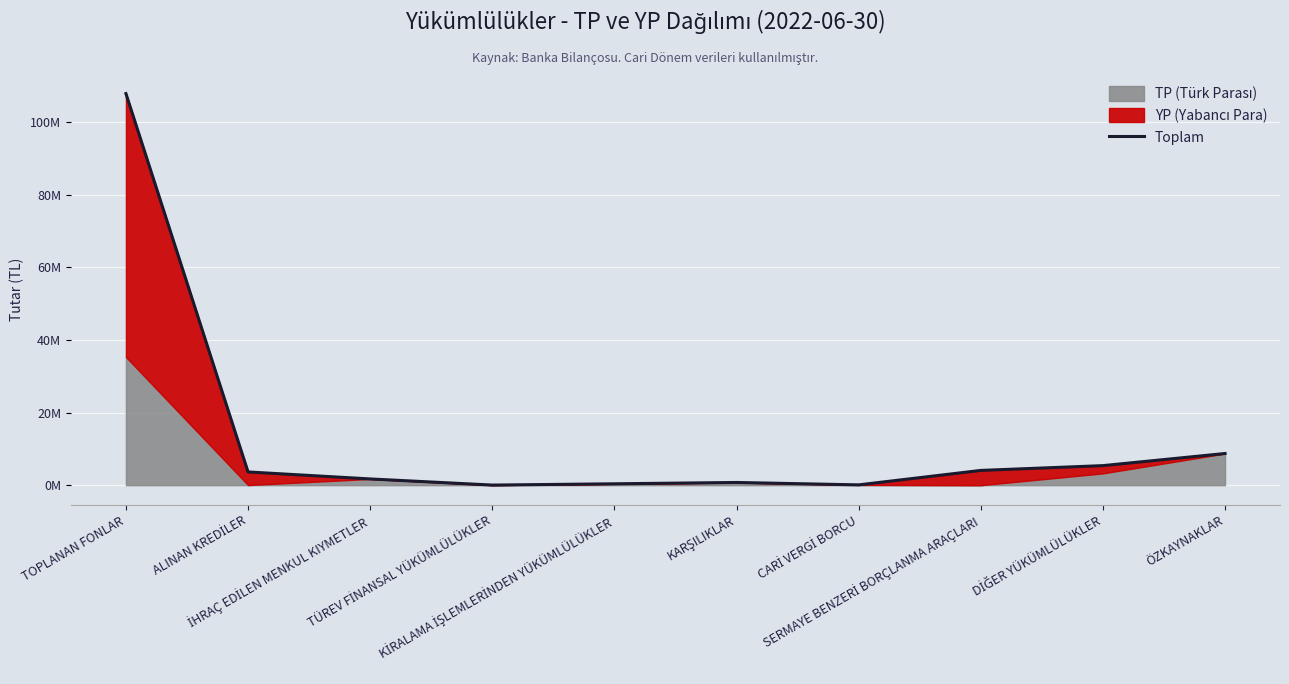

Reading left to right, what are all the values shown in this chart?

TOPLANAN FONLAR=107879645	ALINAN KREDİLER=3649058	İHRAÇ EDİLEN MENKUL KIYMETLER=1723324	TÜREV FİNANSAL YÜKÜMLÜLÜKLER=32314	KİRALAMA İŞLEMLERİNDEN YÜKÜMLÜLÜKLER=384737	KARŞILIKLAR=750833	CARİ VERGİ BORCU=87079	SERMAYE BENZERİ BORÇLANMA ARAÇLARI=4069546	DİĞER YÜKÜMLÜLÜKLER=5390505	ÖZKAYNAKLAR=8731371